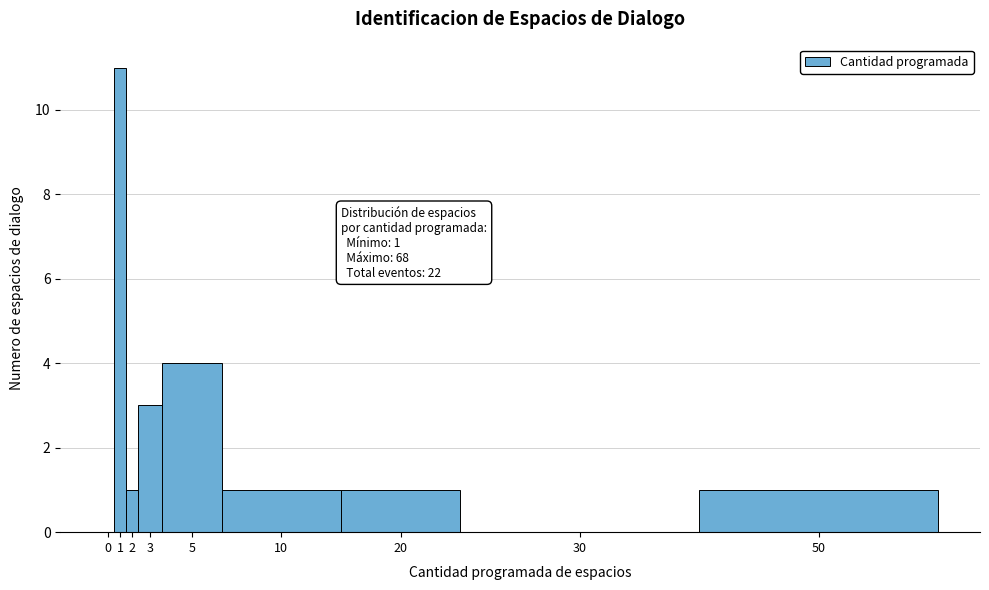

Is it true that the value at 0 is 4?

False